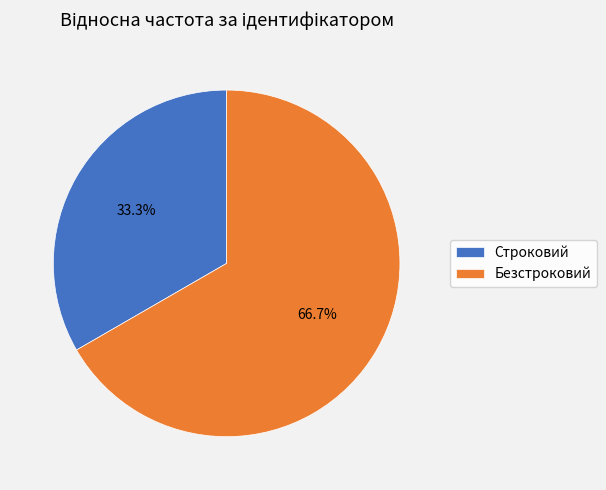

To the nearest percent, what is the average slice percentage?

50%